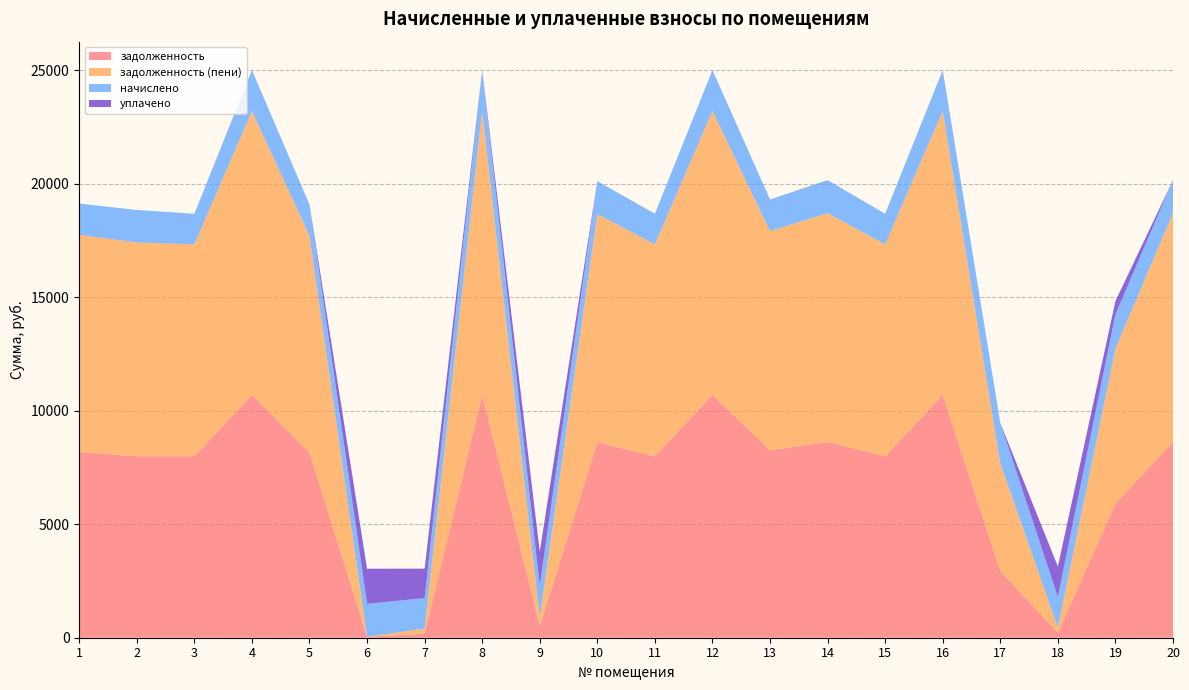

Reading right to left, what are all the values shown in this chart?

задолженность: 8620.8	5908.8	224.1	2943.6	10694.4	7987.2	8620.8	8256.0	10694.4	7987.2	8601.6	514.6	10694.4	173.6	46.9	8160.0	10694.4	7987.2	7986.4	8179.2
задолженность (пени): 10075.6	6827.2	224.3	4728.8	12499.1	9335.0	10075.6	9649.2	12499.1	9335.0	10053.1	394.9	12499.1	225.3	0.0	9537.0	12499.1	9335.0	9418.5	9559.4
начислено: 1454.8	1503.4	1344.6	1785.2	1804.7	1347.8	1454.8	1393.2	1804.7	1347.8	1451.5	1380.2	1804.7	1347.8	1448.3	1377.0	1804.7	1347.8	1432.1	1380.2
уплачено: 0.0	585.0	1344.4	0.0	0.0	0.0	0.0	0.0	0.0	0.0	0.0	1500.0	0.0	1296.1	1543.3	0.0	0.0	0.0	0.0	0.0